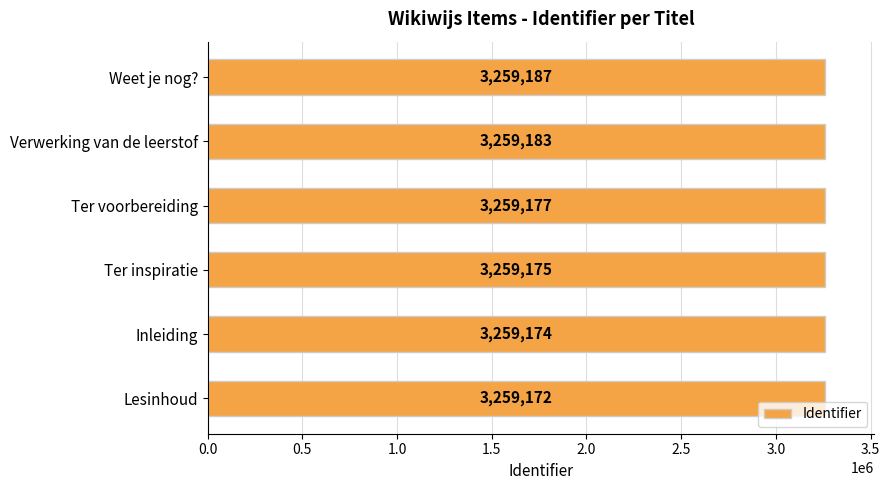

Reading top to bottom, what are all the values shown in this chart?

3259187	3259183	3259177	3259175	3259174	3259172